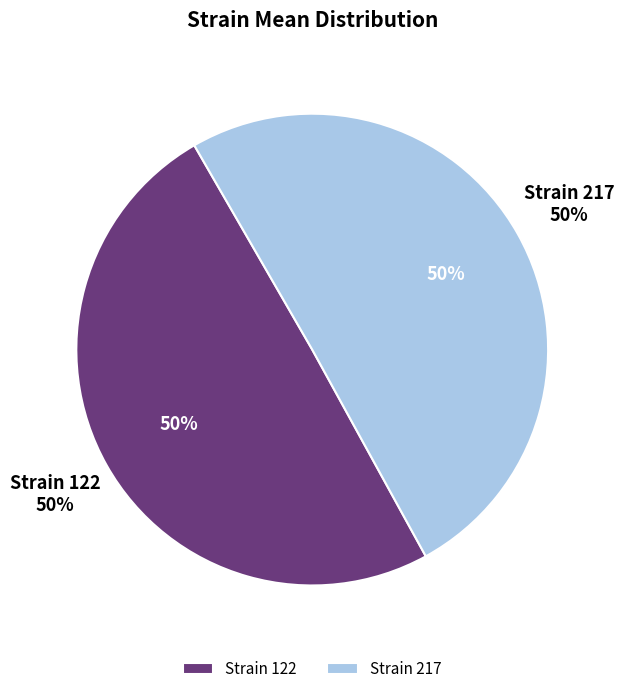

Between 122 and 217, which is larger?

217